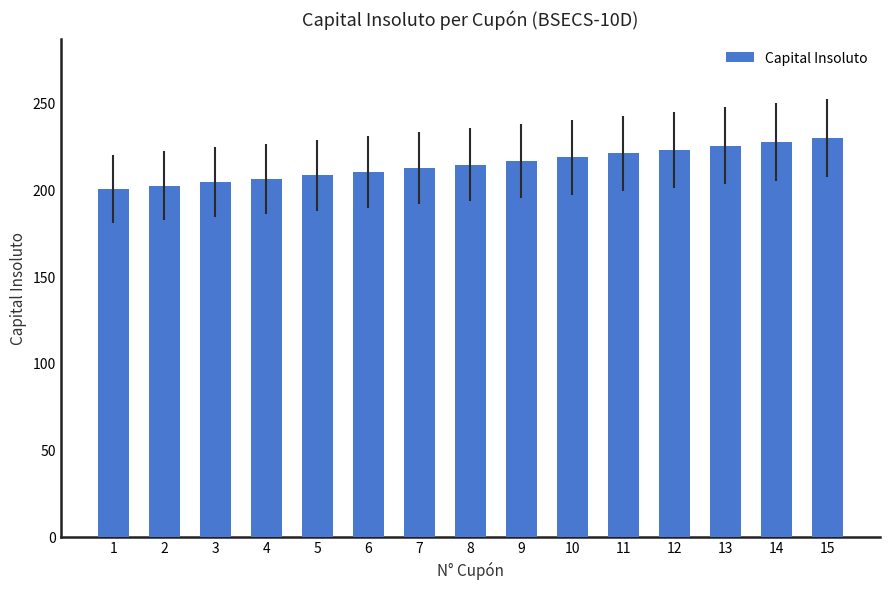

The chart shows a value of 131.2 at 8. True or false?

False